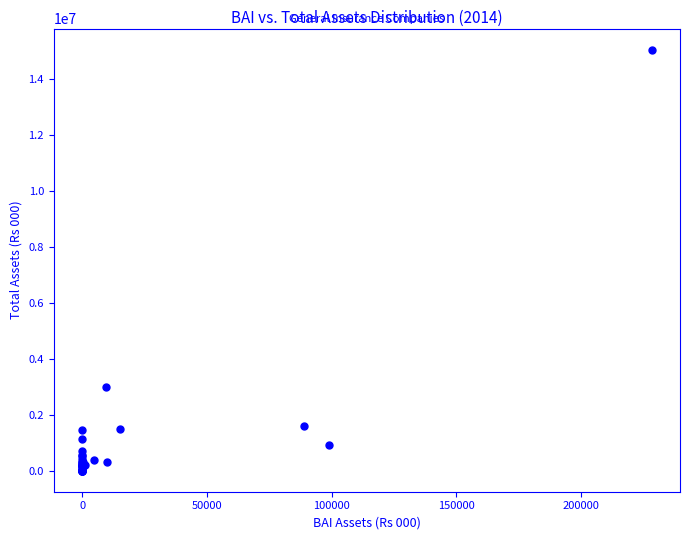

What Y value in the scatter plot is closest to 7533179?

3003646.1